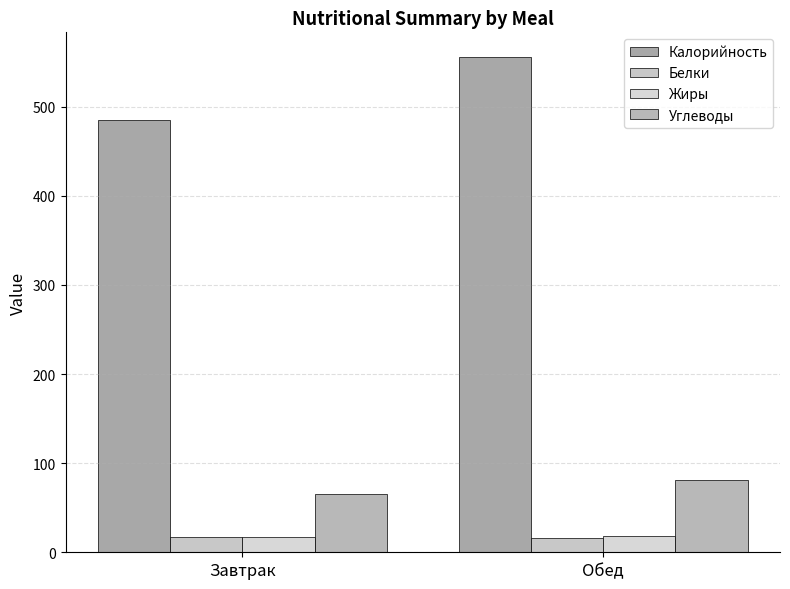

Reading left to right, extract all data points from this chart.

Калорийность: Завтрак=485.4	Обед=555.7
Белки: Завтрак=16.9	Обед=16.2
Жиры: Завтрак=17.2	Обед=18.6
Углеводы: Завтрак=65.8	Обед=80.9